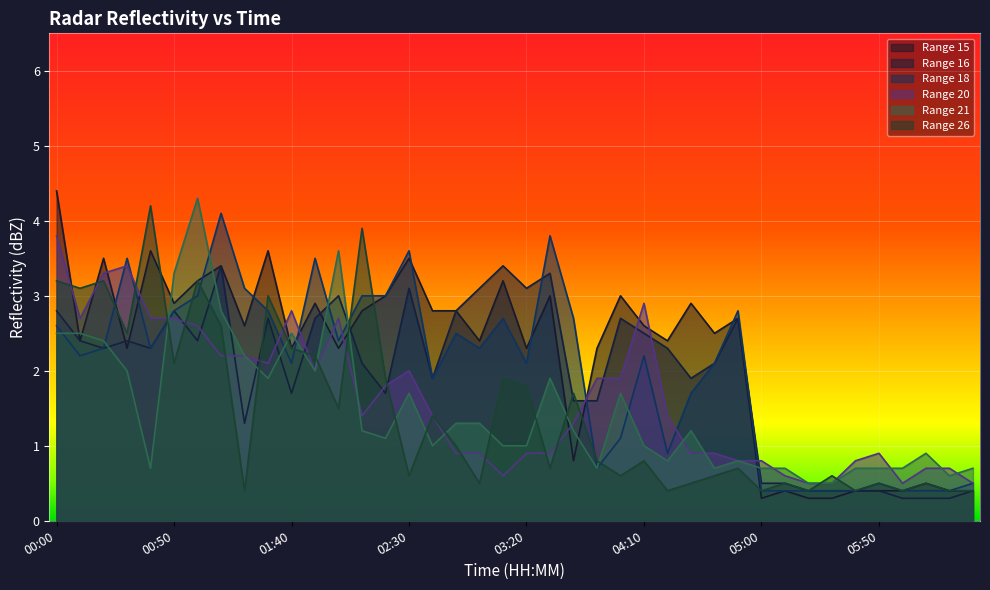

Rank the categories by col_15 value from highest to lowest.

00:00, 00:40, 01:30, 00:20, 02:30, 01:10, 01:00, 03:10, 02:20, 03:30, 04:00, 00:50, 01:50, 04:30, 02:10, 02:40, 02:50, 04:50, 01:20, 04:10, 04:40, 00:10, 03:00, 04:20, 00:30, 01:40, 02:00, 03:20, 03:50, 03:40, 06:10, 05:10, 05:40, 05:50, 06:00, 06:20, 06:30, 05:00, 05:20, 05:30